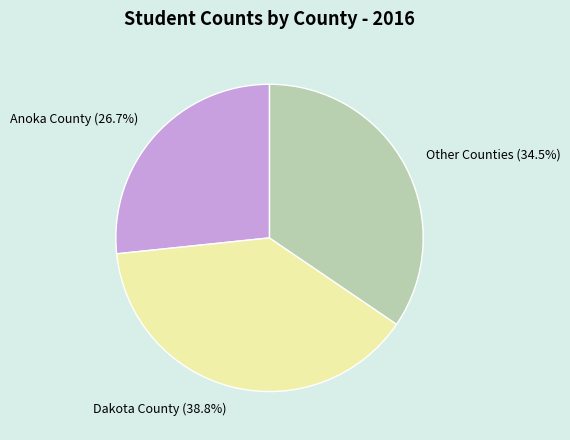

How many segments does this pie chart have?

3